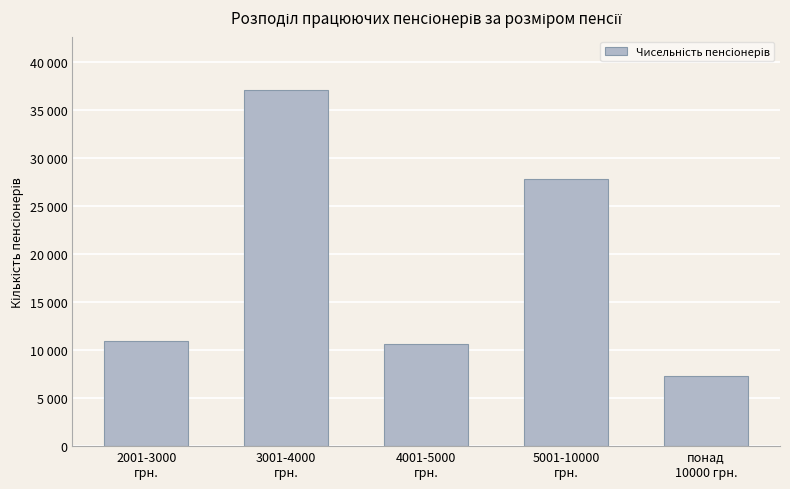

What is the label of the 4th bar from the right?

3001-4000
грн.